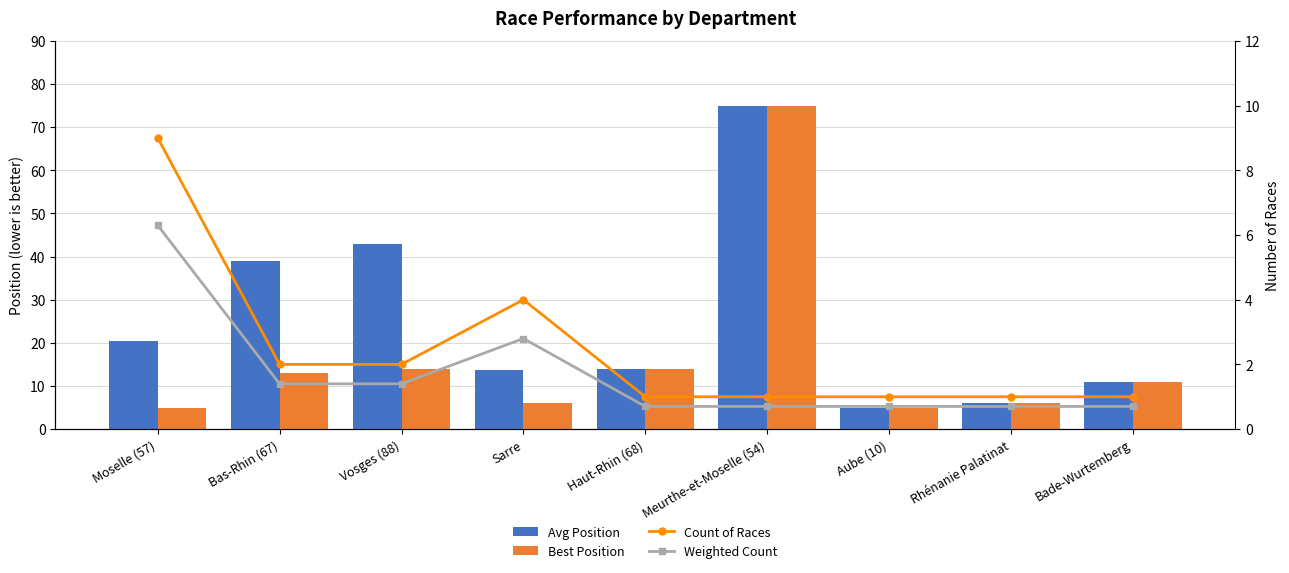

At which category is the sum across all series the highest?

Meurthe-et-Moselle (54)